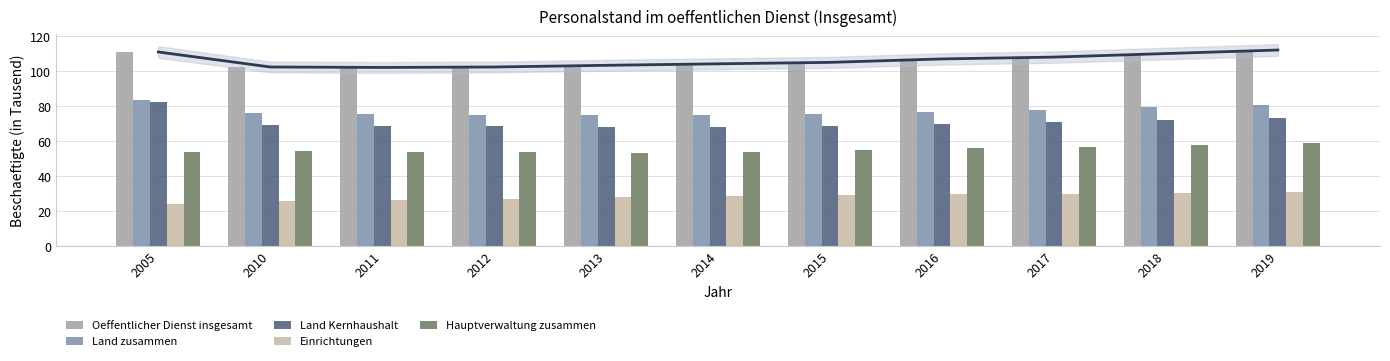

List the labels in order of Land zusammen value, smallest first.

2013, 2014, 2012, 2011, 2015, 2010, 2016, 2017, 2018, 2019, 2005